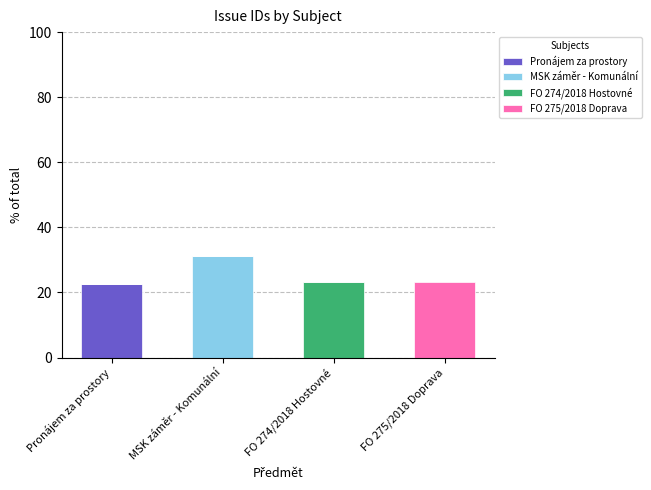

Reading left to right, what are the values for Pronájem za prostory?

Pronájem za prostory=22.7	MSK záměr - Komunální=0.0	FO 274/2018 Hostovné=0.0	FO 275/2018 Doprava=0.0